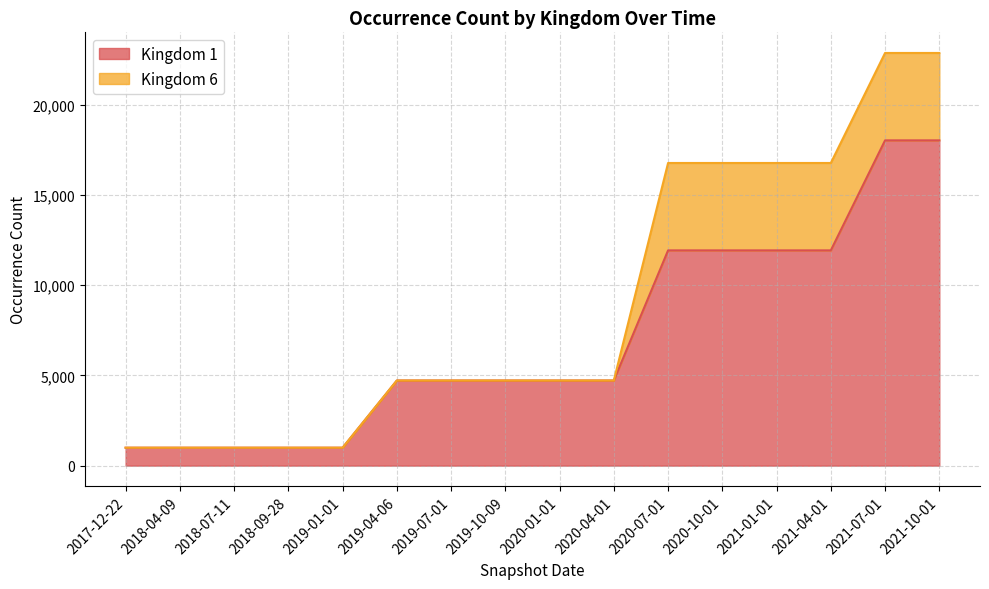

List the labels in order of value, smallest first.

2017-12-22, 2018-04-09, 2018-07-11, 2018-09-28, 2019-01-01, 2019-04-06, 2019-07-01, 2019-10-09, 2020-01-01, 2020-04-01, 2020-07-01, 2020-10-01, 2021-01-01, 2021-04-01, 2021-07-01, 2021-10-01